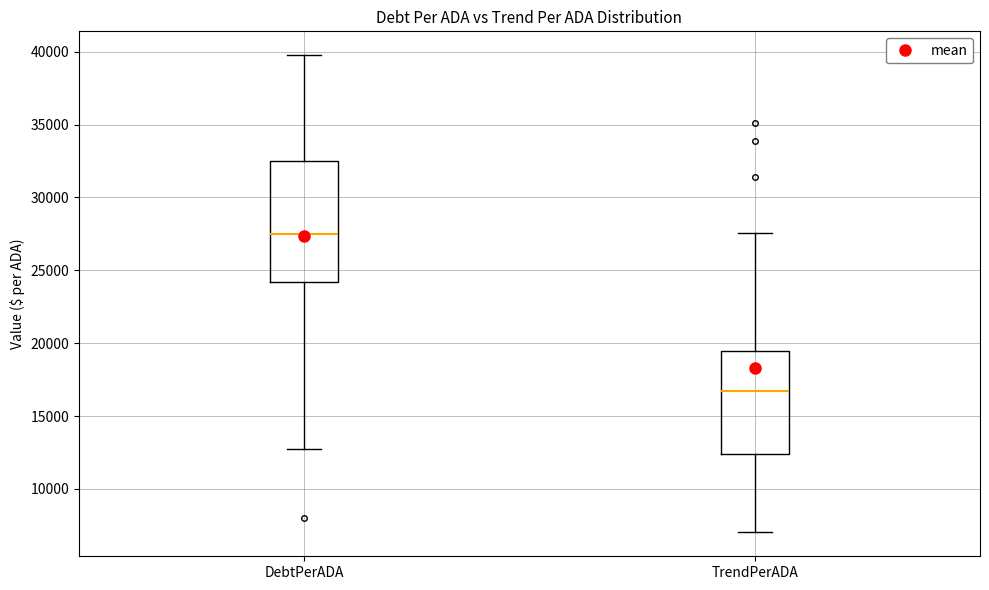

Reading left to right, read every box against the y-axis: the position of its median line, the range the box covers, and the ends of its whiskers. The values are not printed on the chart, so give them approximately, as read against the axis.

DebtPerADA: median 27500, box 24000 to 32500, whiskers 12500 to 40000
TrendPerADA: median 16500, box 12500 to 19500, whiskers 7000 to 27500